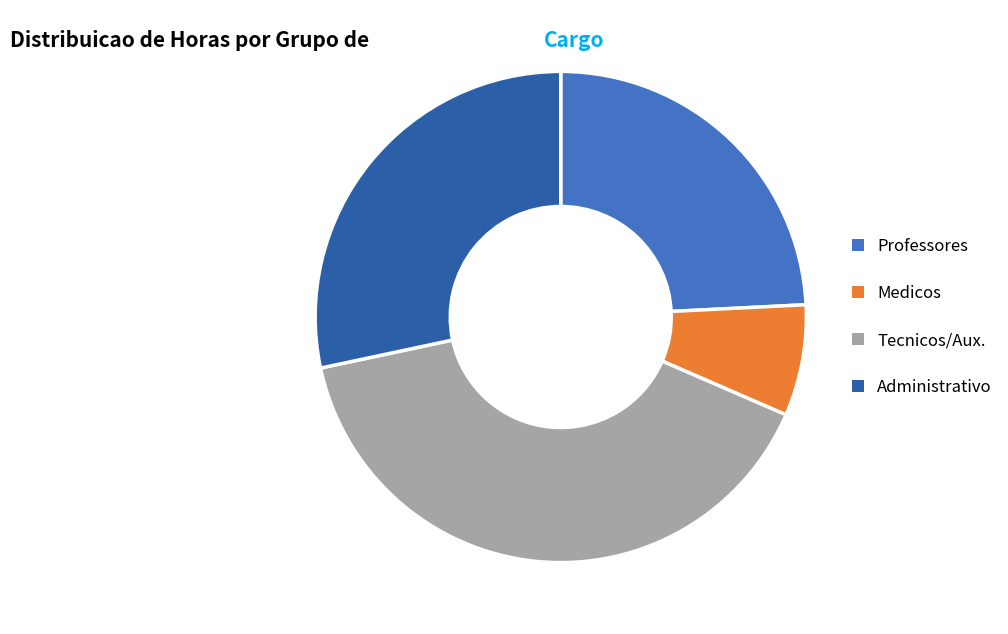

Rank the categories by value from highest to lowest.

Tecnicos/Aux., Administrativo, Professores, Medicos